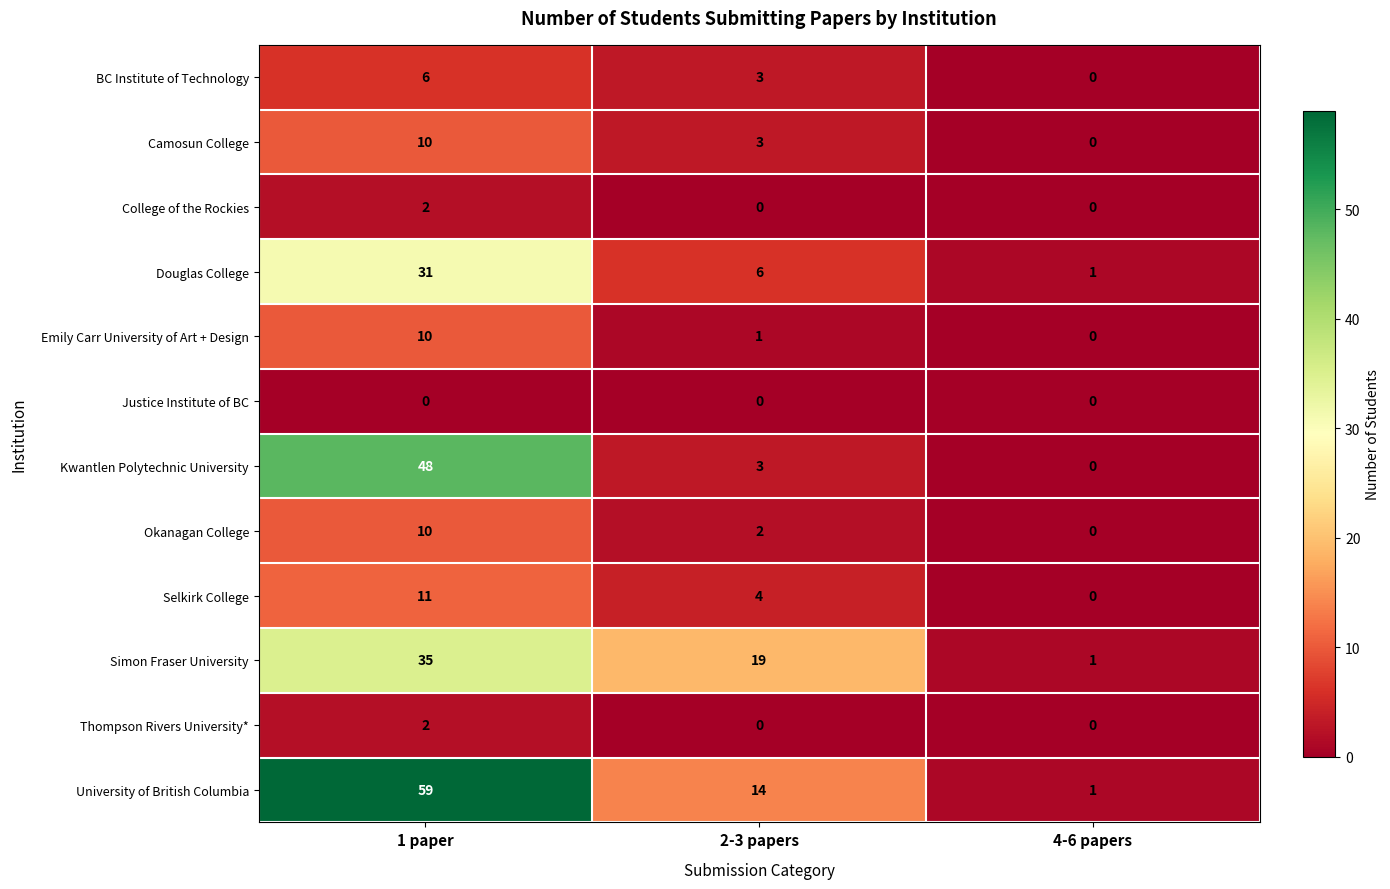

List the labels in order of Selkirk College value, smallest first.

4-6 papers, 2-3 papers, 1 paper